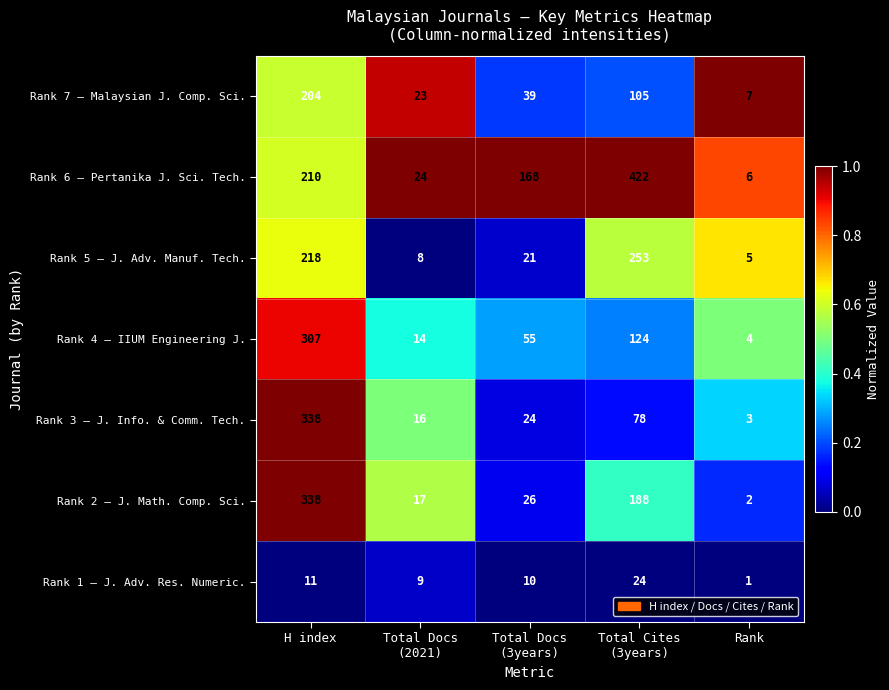

At which category is the sum across all series the highest?

H index